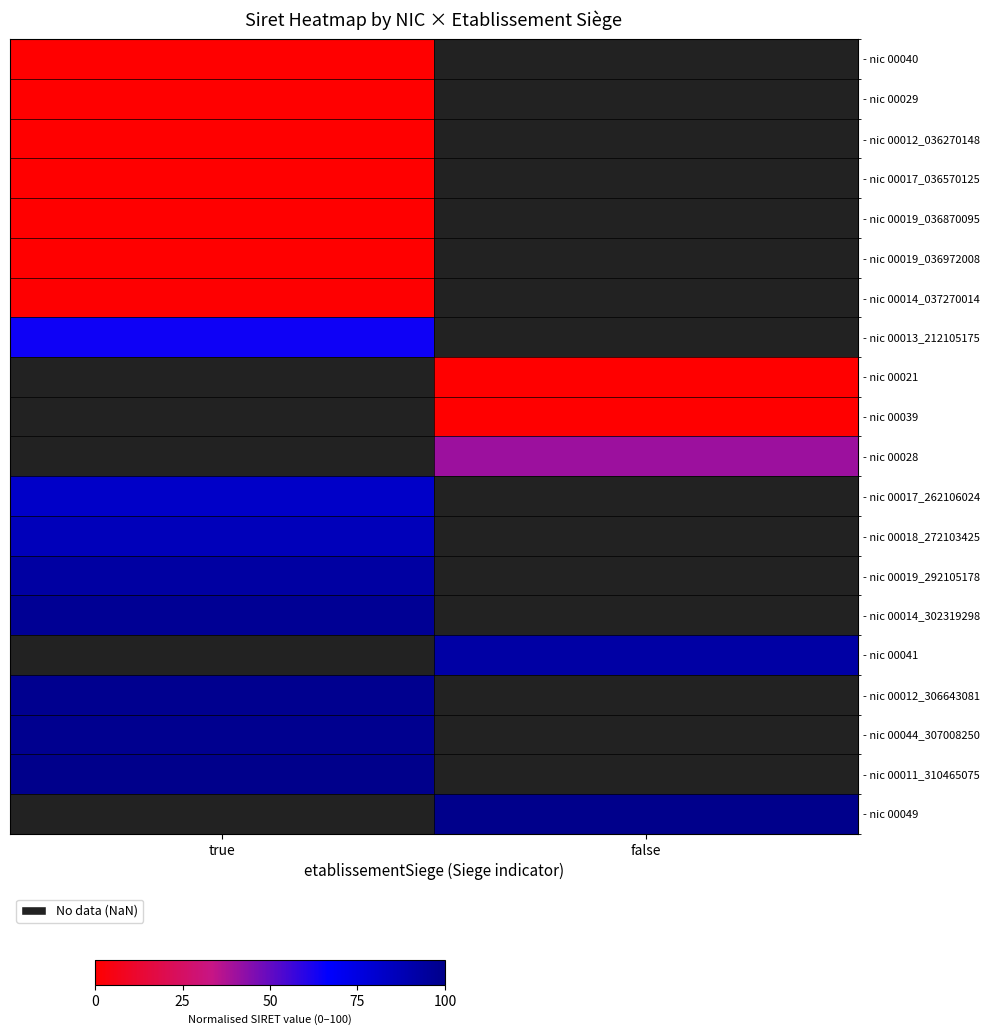

True or false: - nic 00029 has a value of 0.0 at true.

True